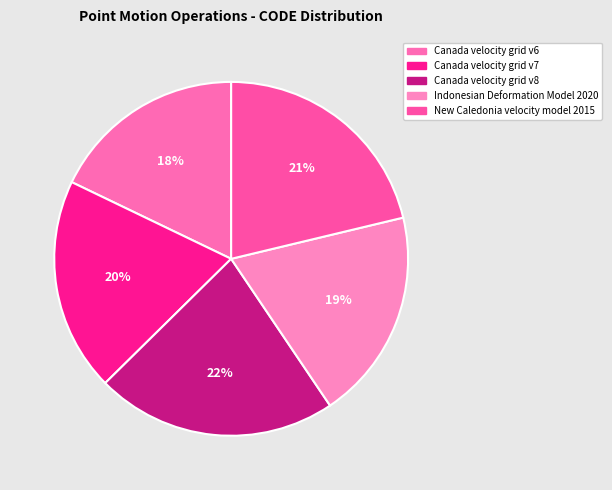

Approximately how many times larger is the value at Indonesian Deformation Model 2020 compared to Canada velocity grid v7?

1.0